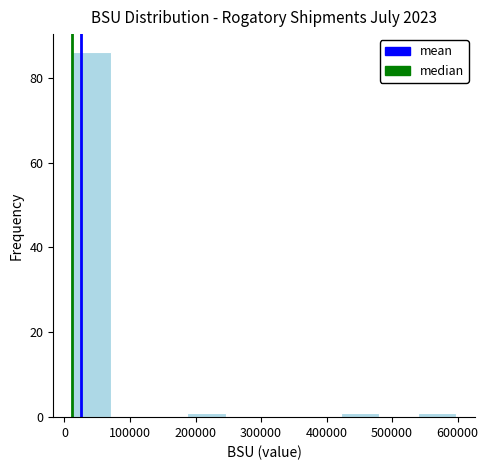

What is the height of the bar covering 10000 to 70000 on the x-axis? Neither the bar edges nor the heights are printed on the chart, so give them approximately, as read against the axes.

86